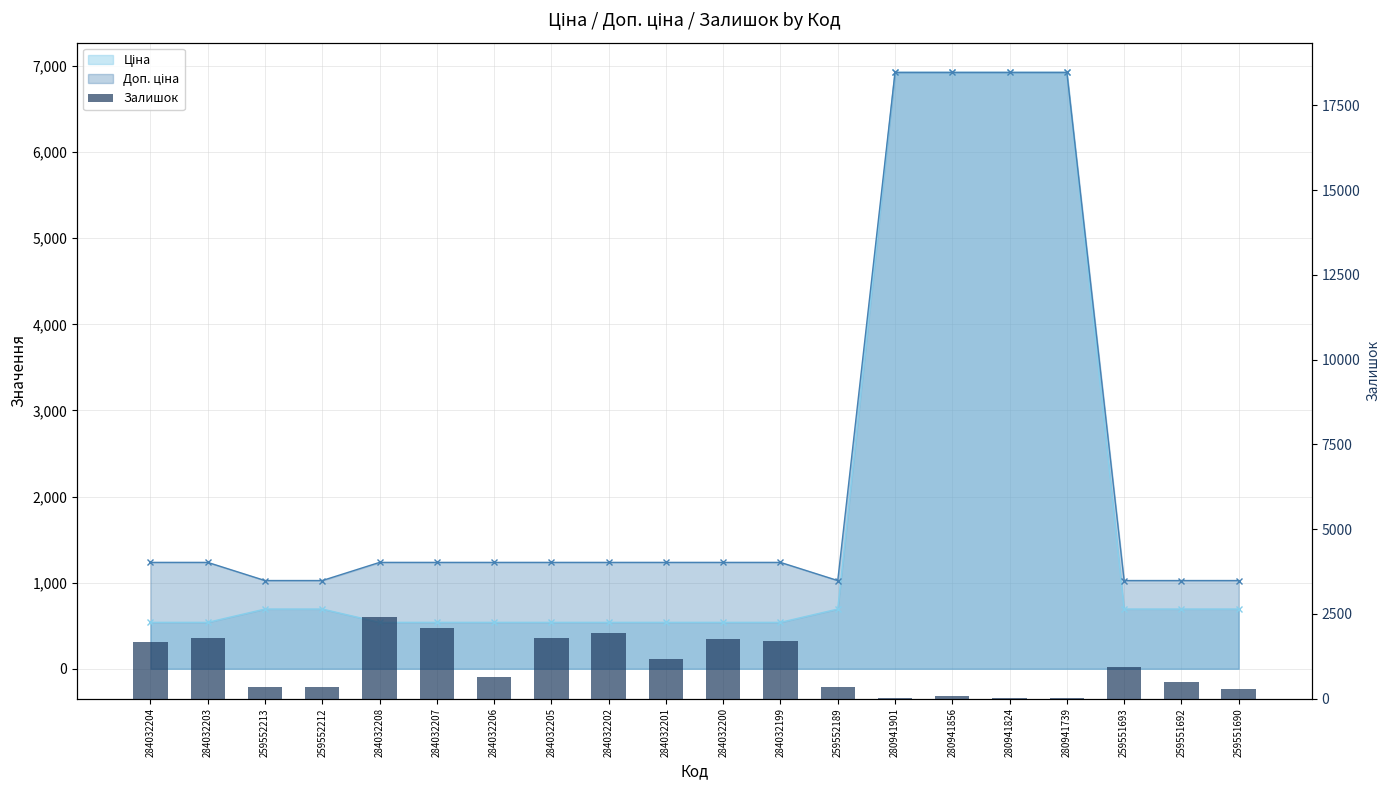

How many bars are there in total?

20